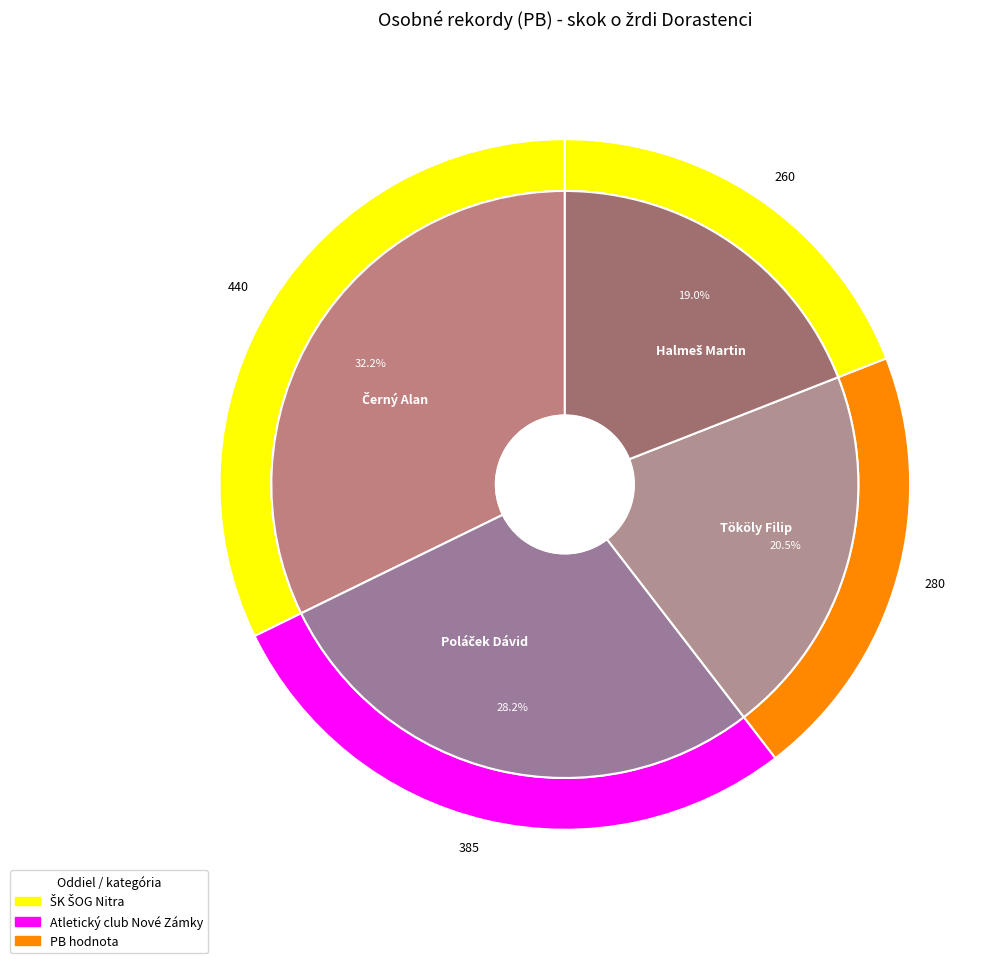

How many slices are in this pie chart?

4